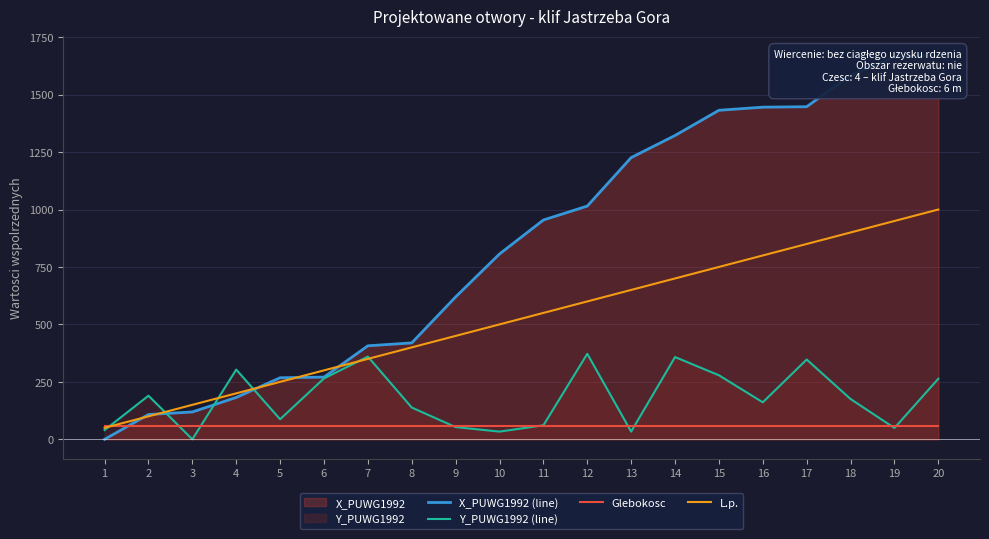

Does the chart have visible grid lines?

Yes